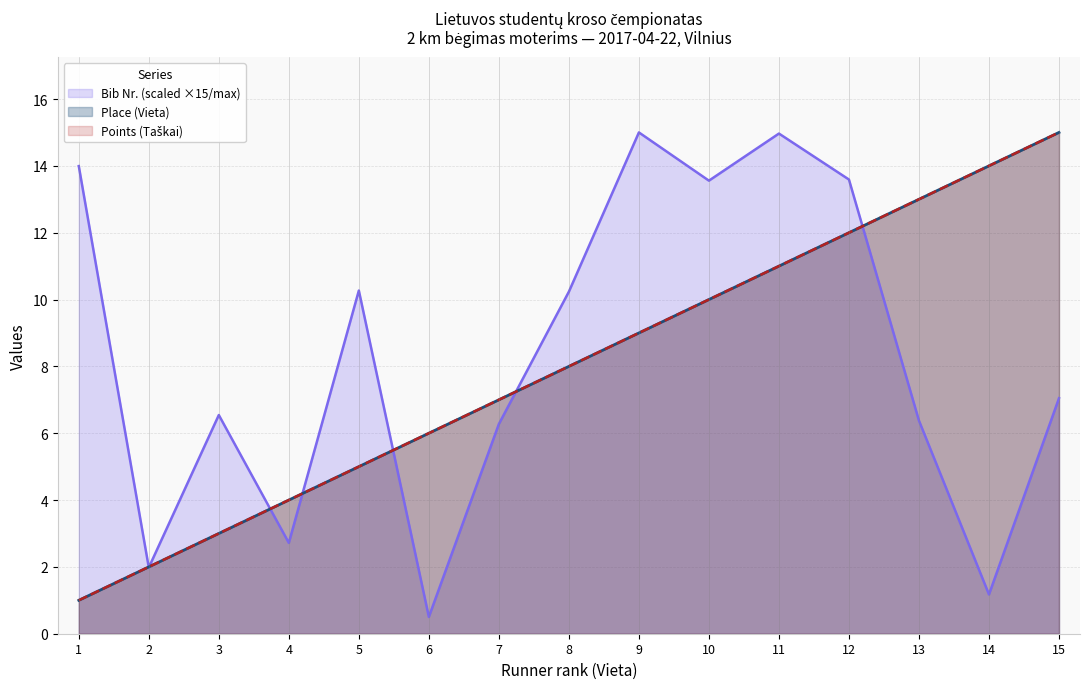

Where is the first local minimum for Bib Nr.?

2